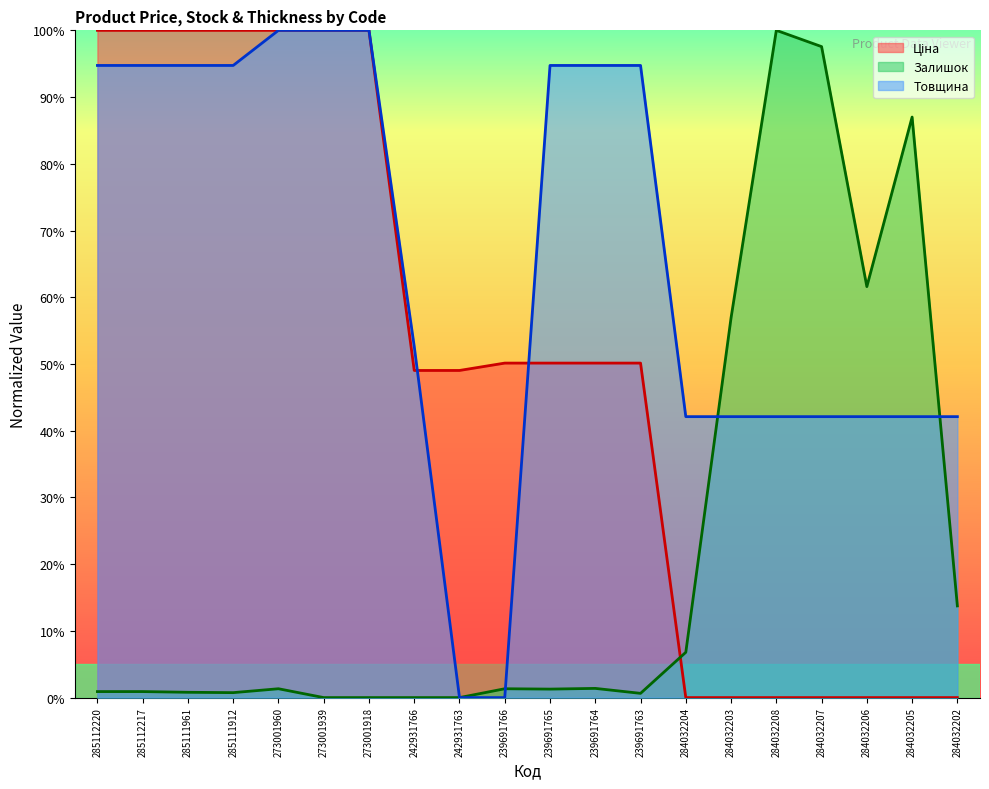

How many distinct data groups are displayed?

3